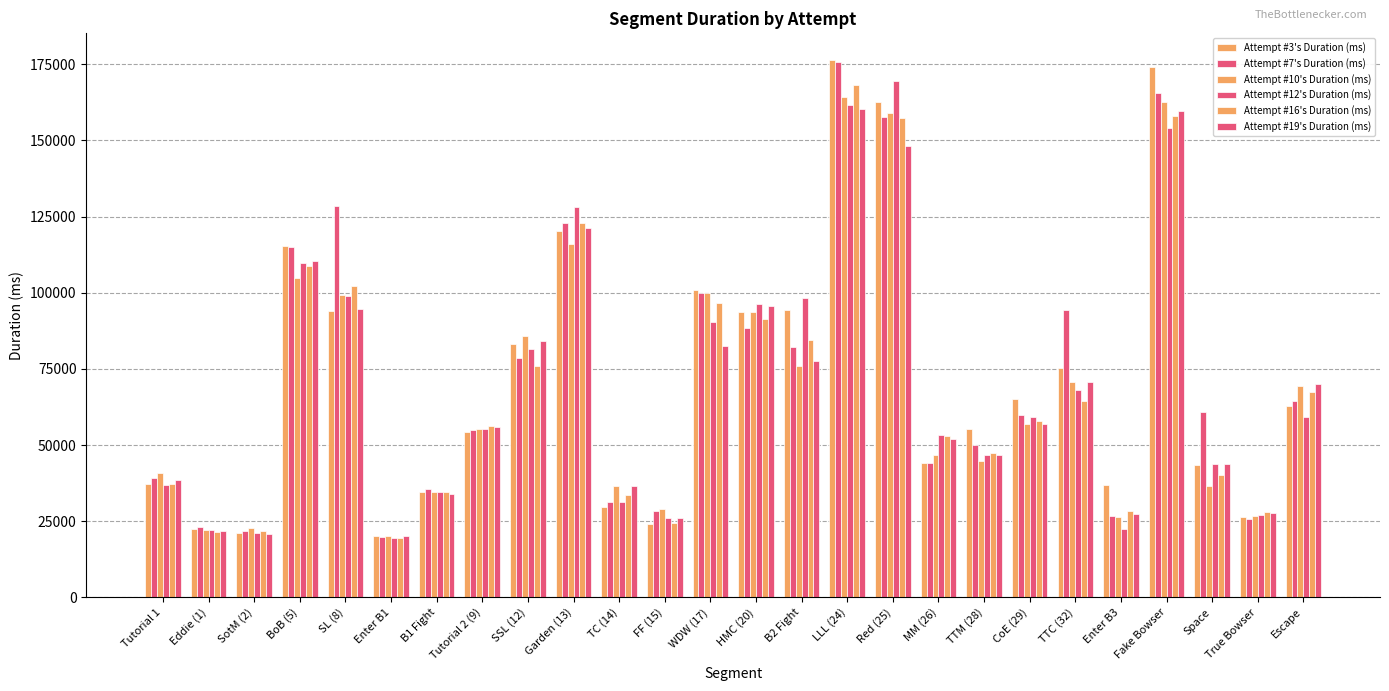

What is the difference between the maximum and minimum values in the Attempt #7's Duration (ms) series?

156065